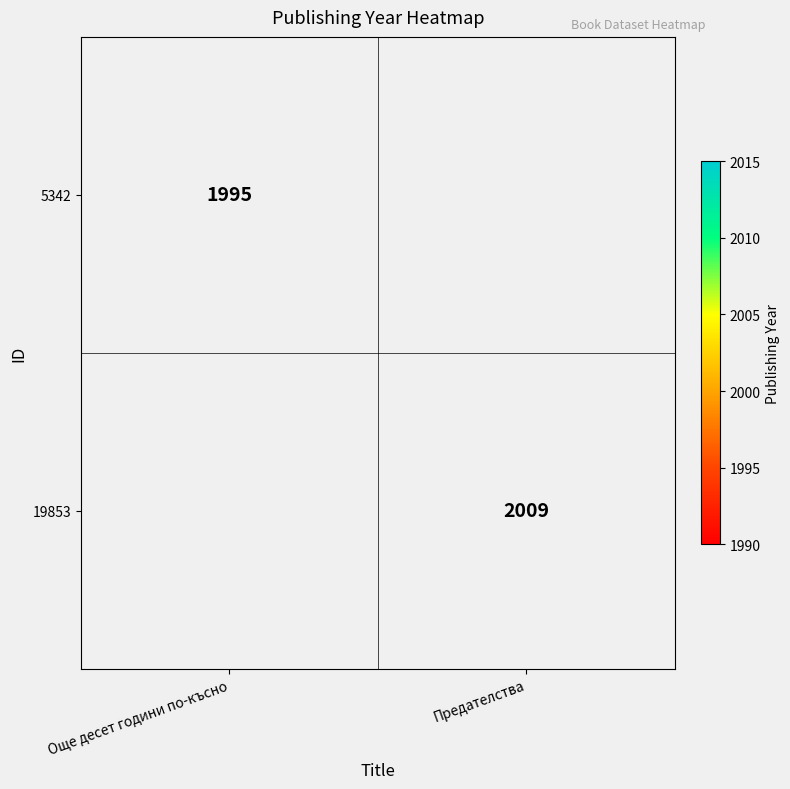

The 19853 series shows 1307.2 at Предателства. True or false?

False